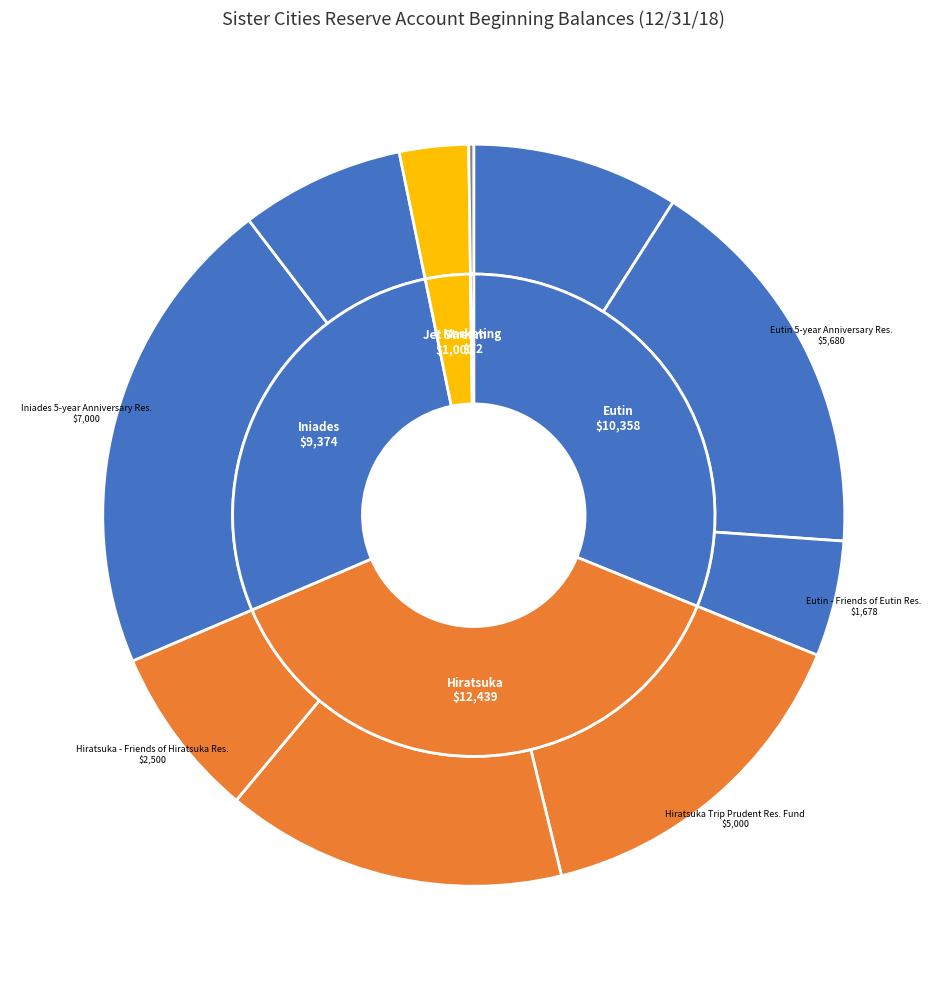

To the nearest percent, what is the average slice percentage?

10%